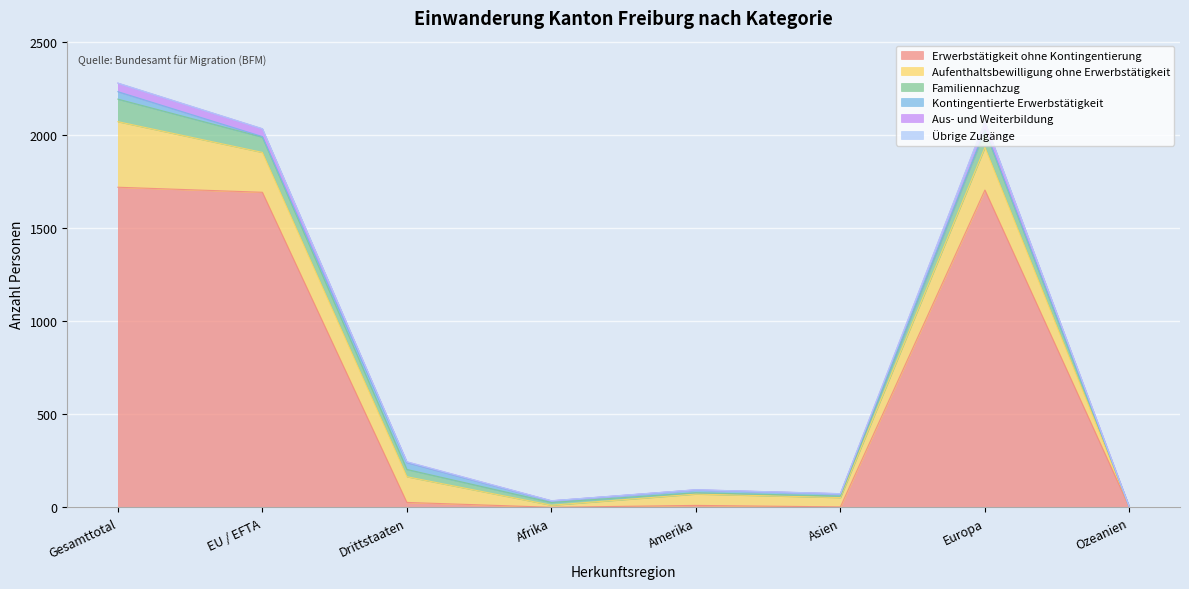

At which category does Familiennachzug reach its first local valley?

Amerika